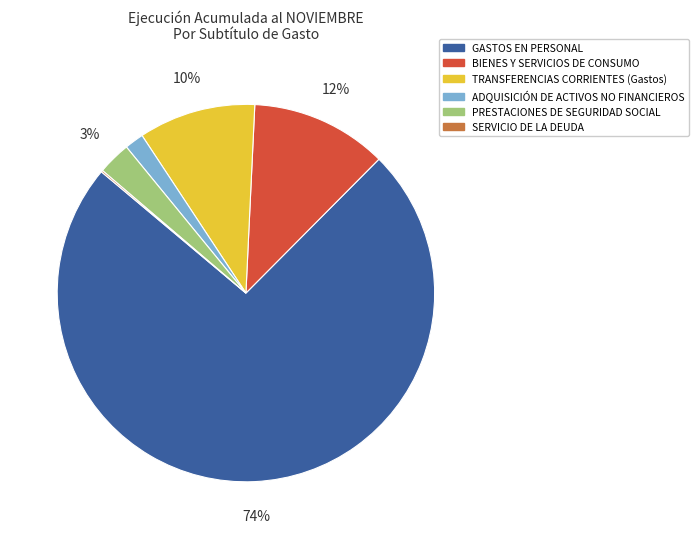

True or false: PRESTACIONES DE SEGURIDAD SOCIAL accounts for 3% of the total.

True